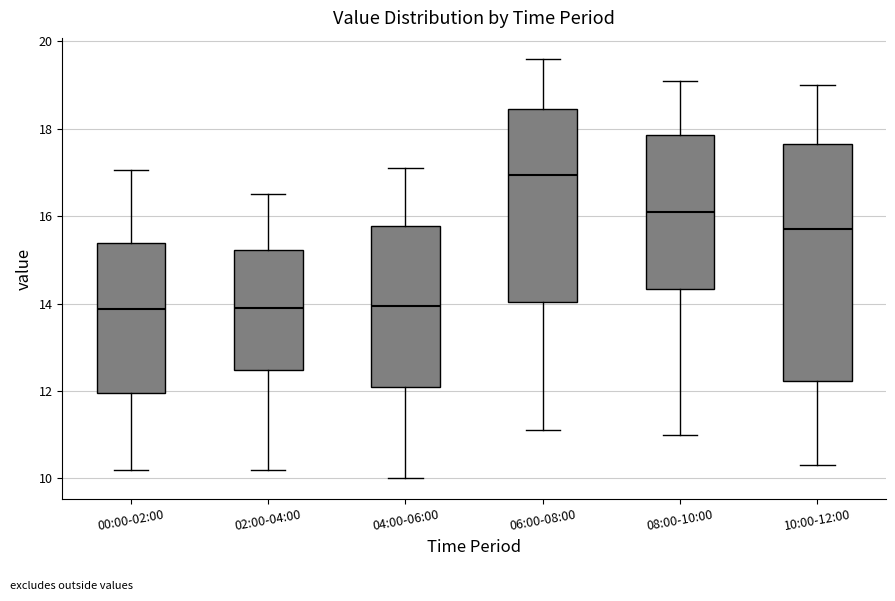

Reading left to right, read every box against the y-axis: the position of its median line, the range the box covers, and the ends of its whiskers. The values are not printed on the chart, so give them approximately, as read against the axis.

00:00-02:00: median 13.8, box 12.0 to 15.4, whiskers 10.2 to 17.0
02:00-04:00: median 14.0, box 12.4 to 15.2, whiskers 10.2 to 16.6
04:00-06:00: median 14.0, box 12.2 to 15.8, whiskers 10.0 to 17.2
06:00-08:00: median 17.0, box 14.0 to 18.4, whiskers 11.2 to 19.6
08:00-10:00: median 16.2, box 14.4 to 17.8, whiskers 11.0 to 19.2
10:00-12:00: median 15.8, box 12.2 to 17.6, whiskers 10.4 to 19.0